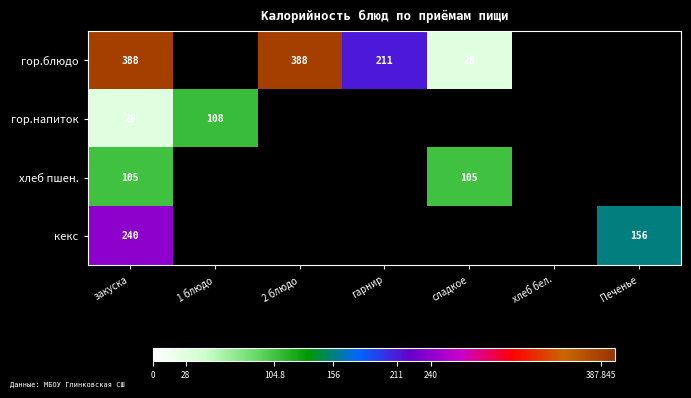

At how many categories does at least one series exceed 222?

2